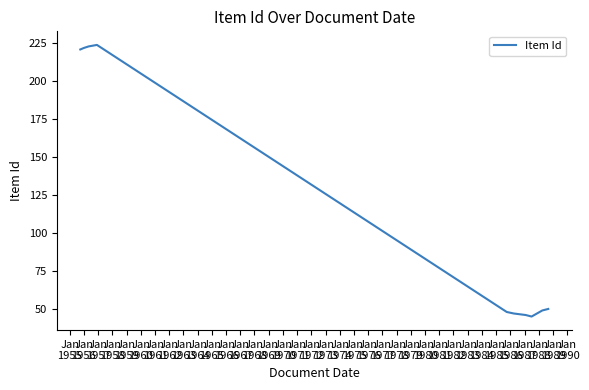

What is the minimum value shown in the chart?

45